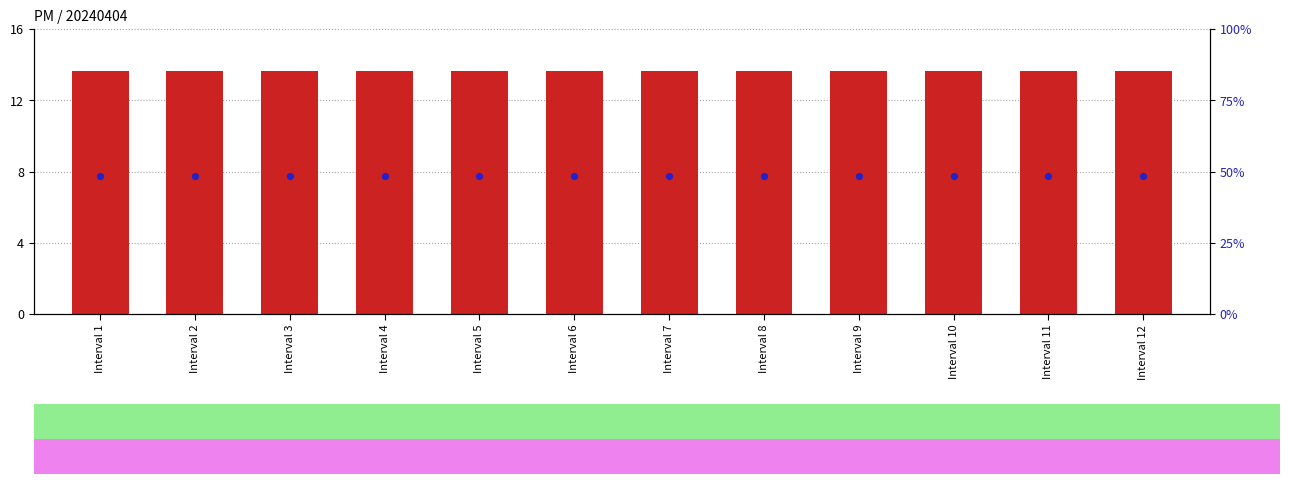

What is the total value across all series at Interval 11?

61.9